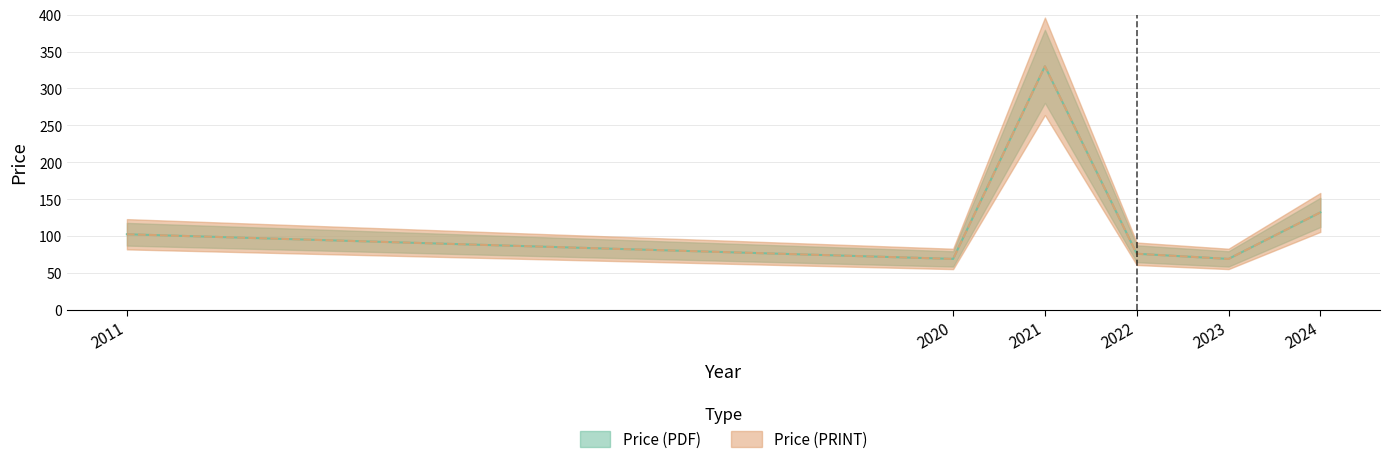

Which series changed the most between 2020 and 2024?

Price (PDF)